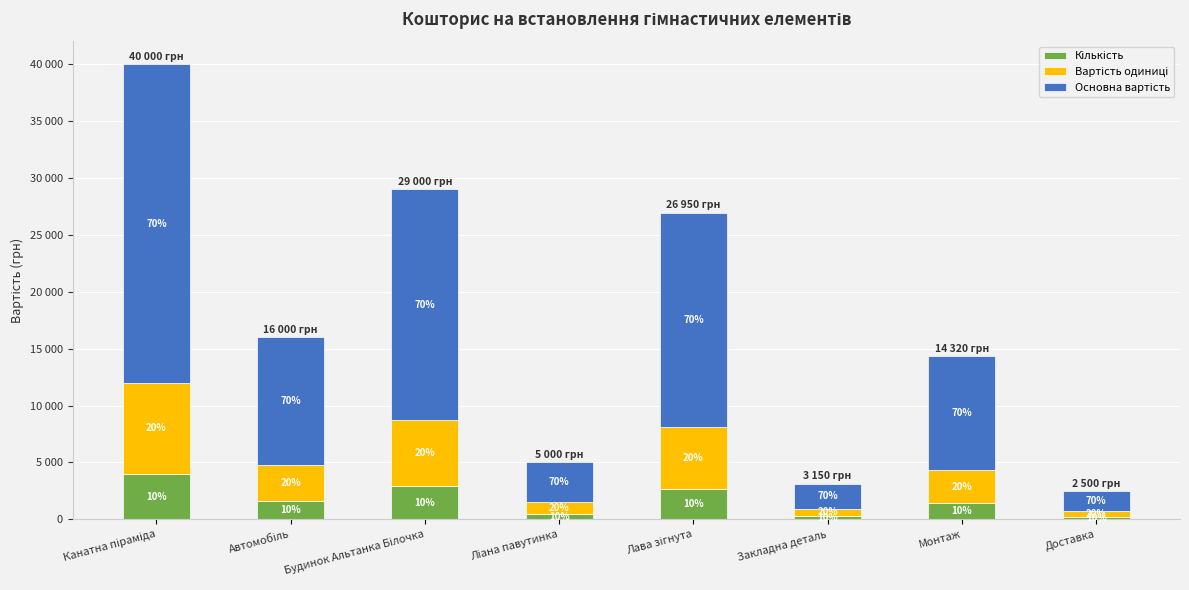

Are the bars grouped side by side (vs. stacked)?

No